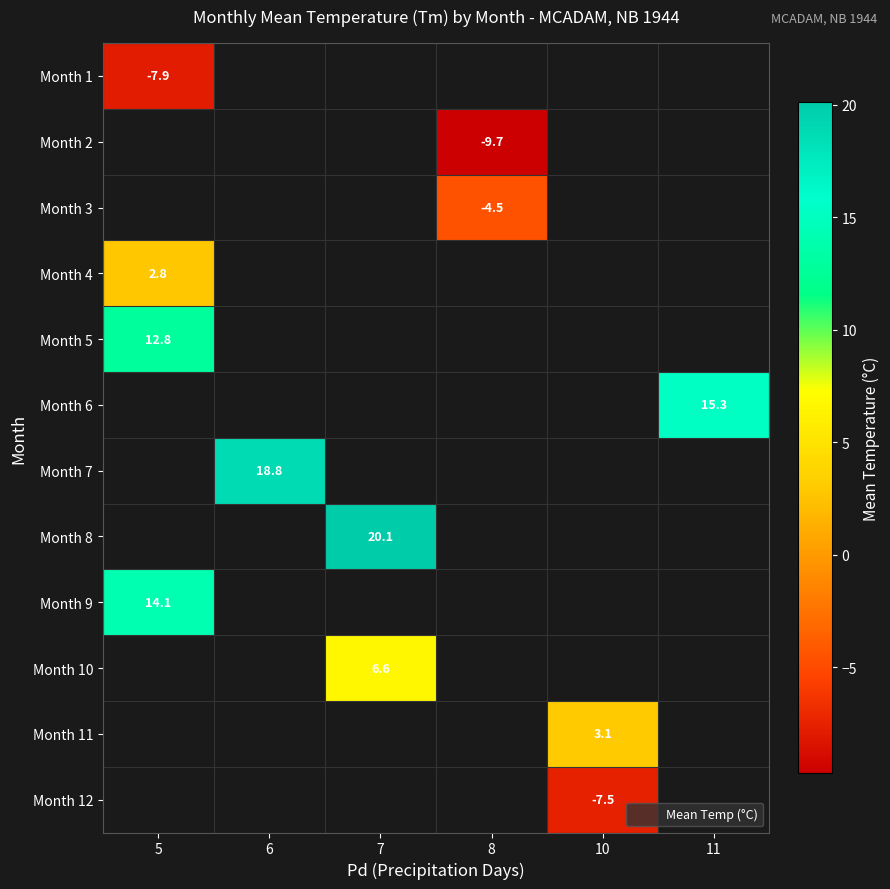

Count the number of categories in the chart.

6